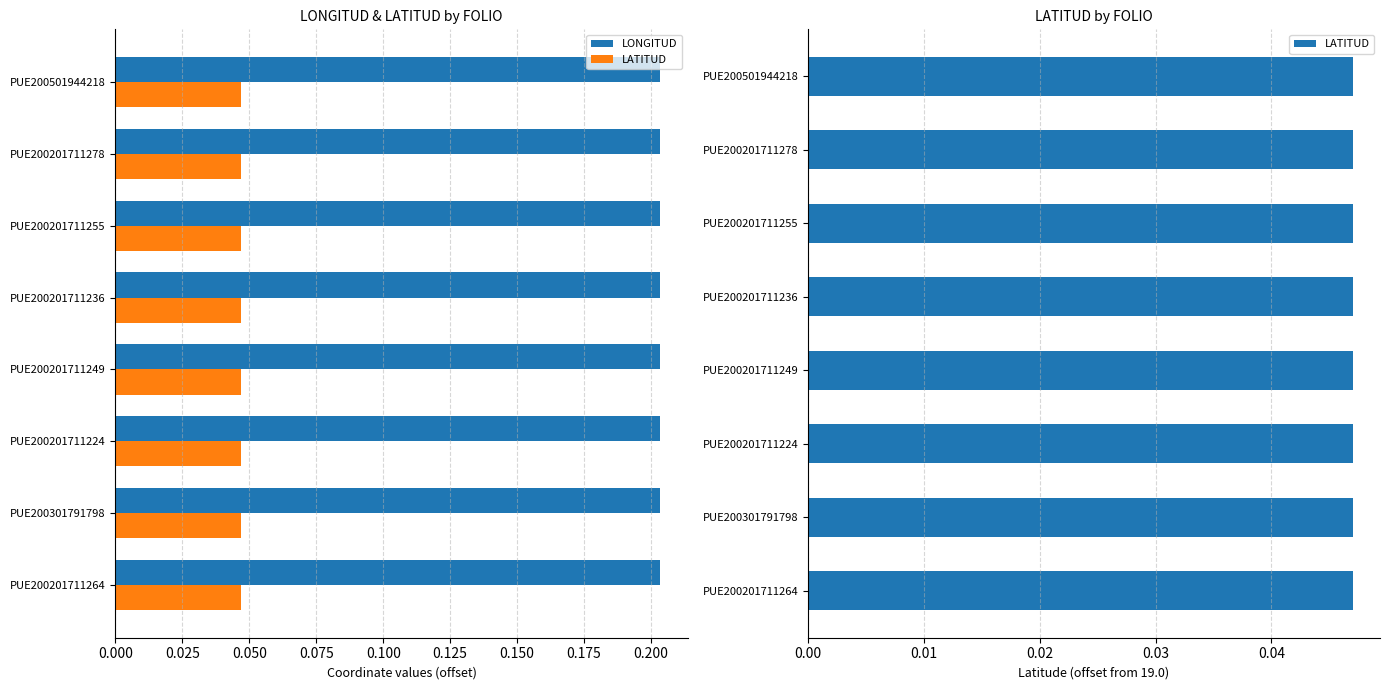

Rank the series by their average value, from lowest to highest.

LATITUD, LONGITUD